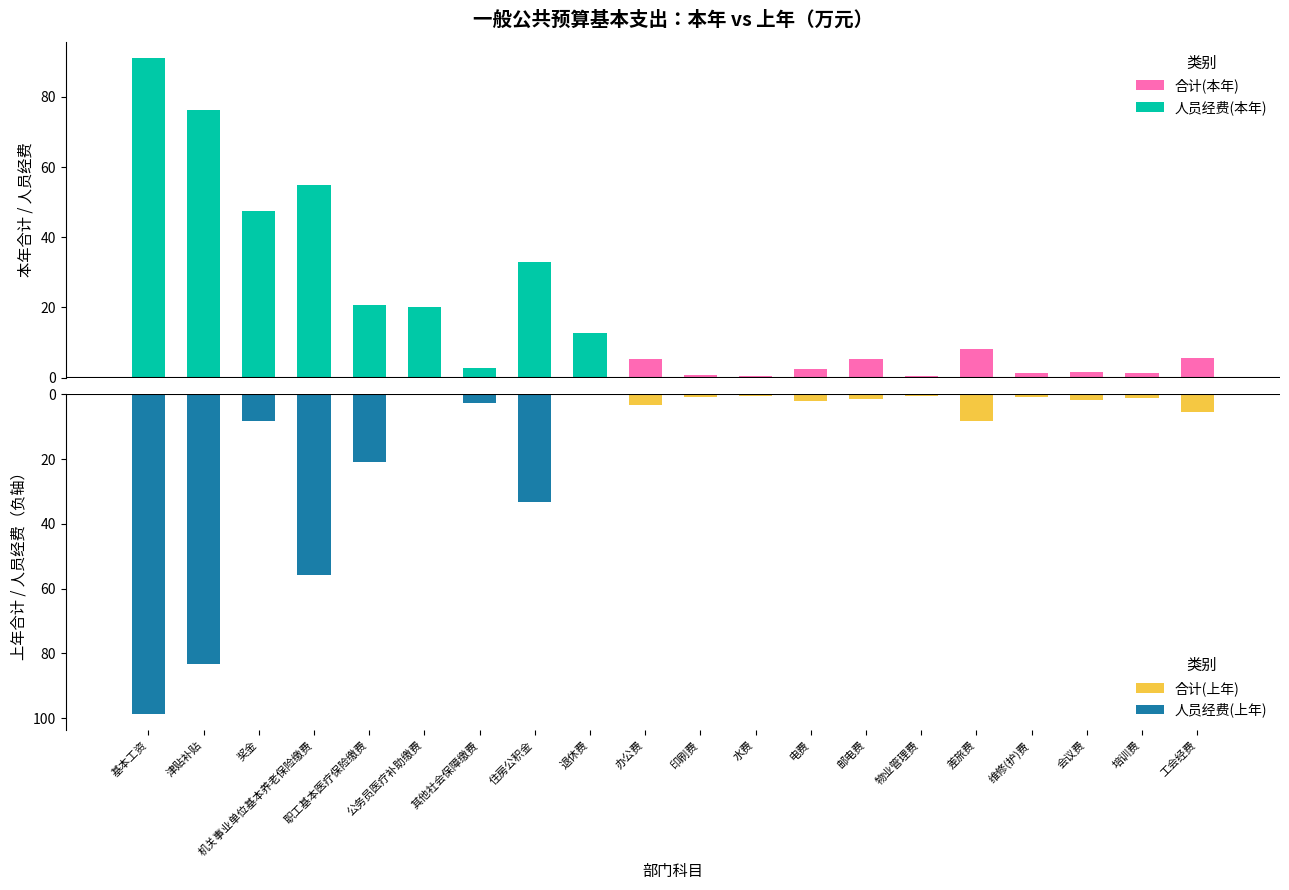

The 合计(上年) series shows -0.3 at 退休费. True or false?

False